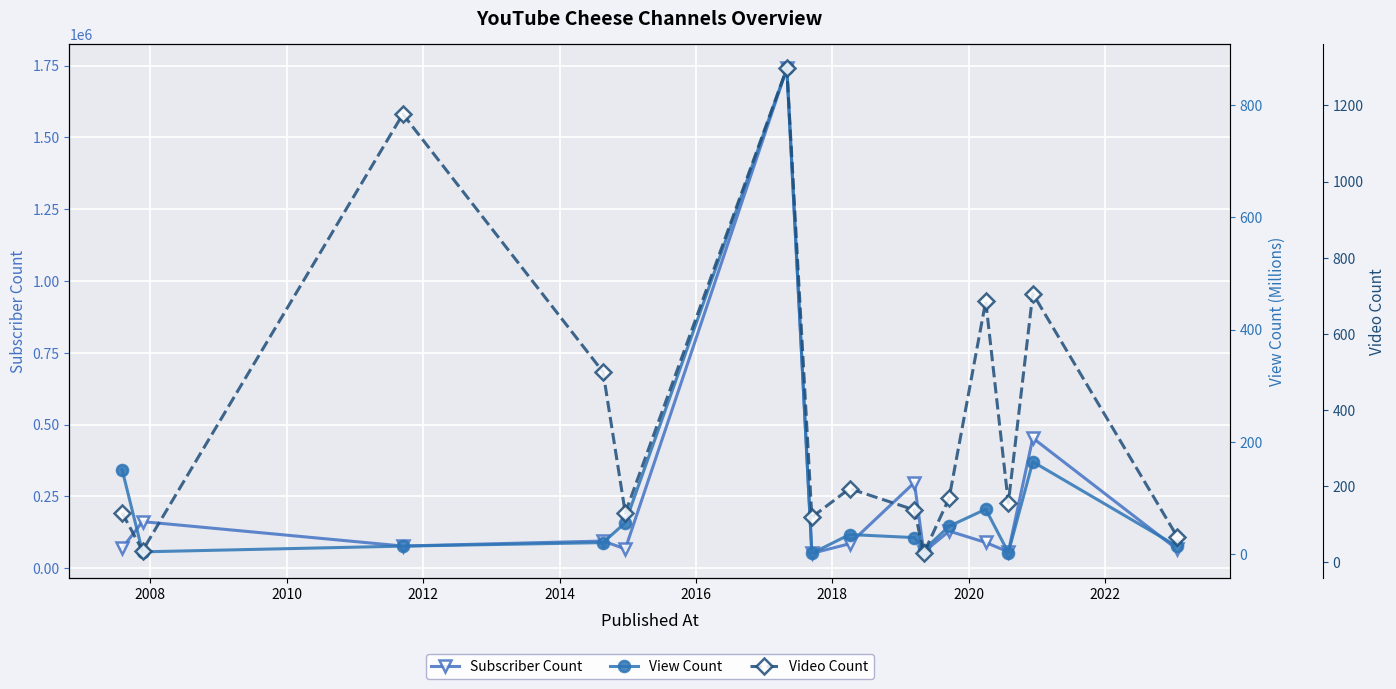

How many times do View Count and Video Count cross each other?

1